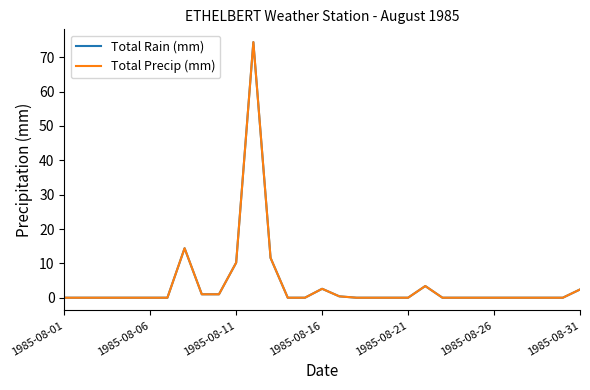

What is the maximum value shown in the chart?

74.4